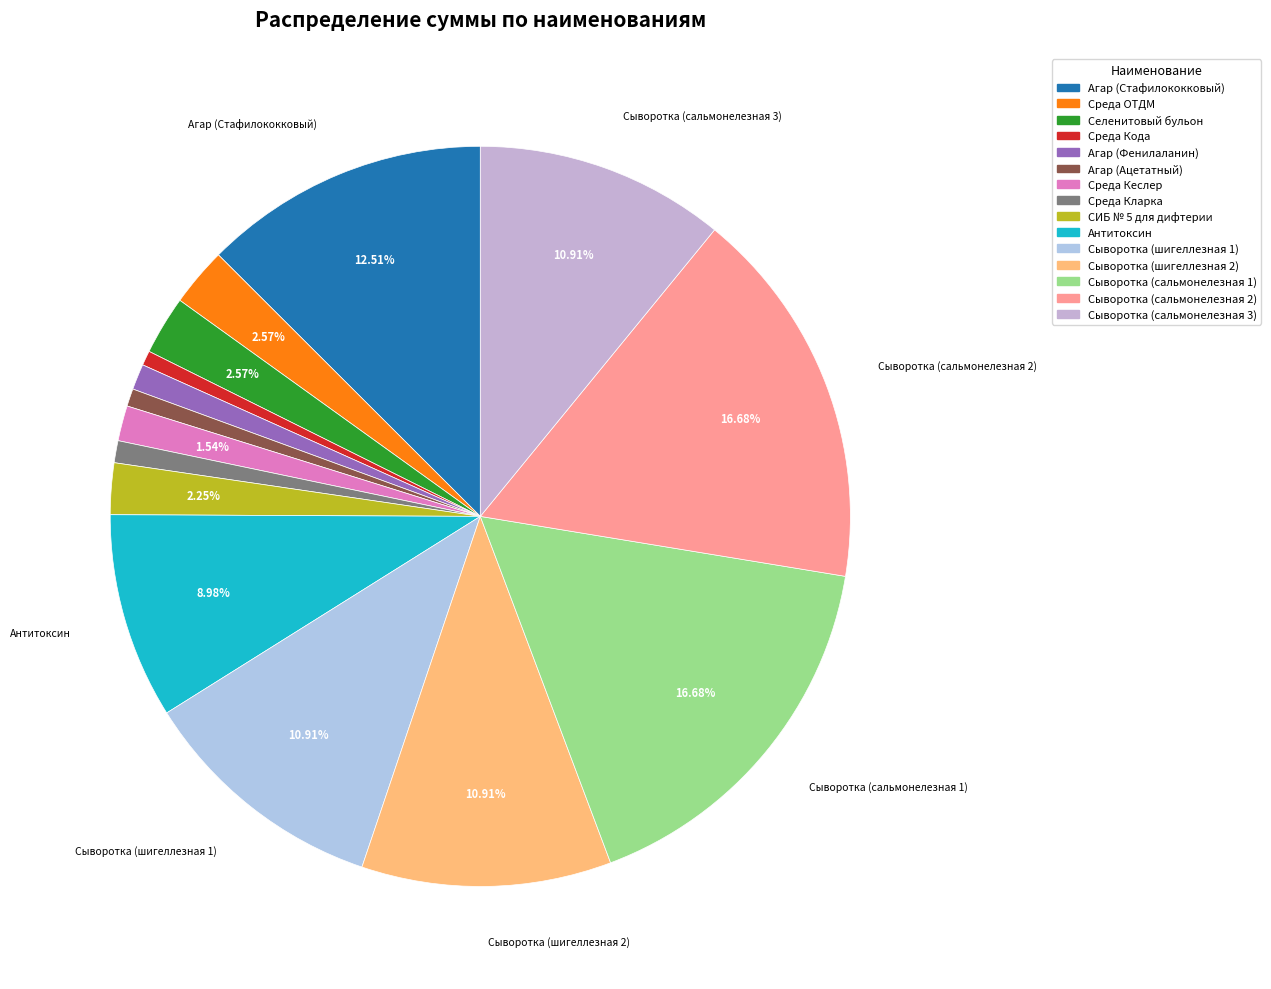

To the nearest percent, what percentage of the pie is Среда Кларка?

1%